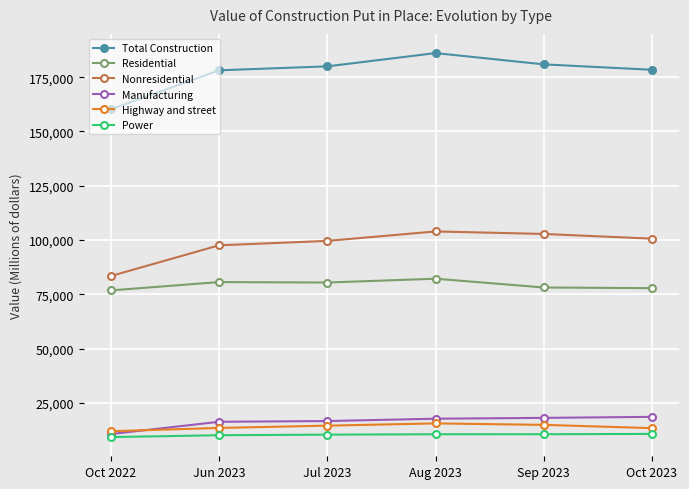

What is the value of the Total Construction point at the 1st from the left?

160203